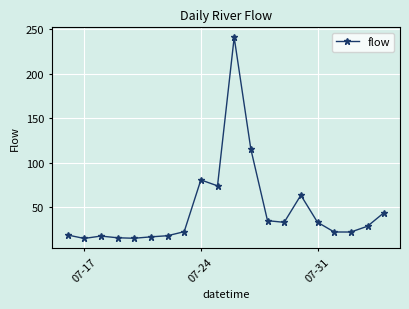

Is this an area chart (filled region under the line)?

No